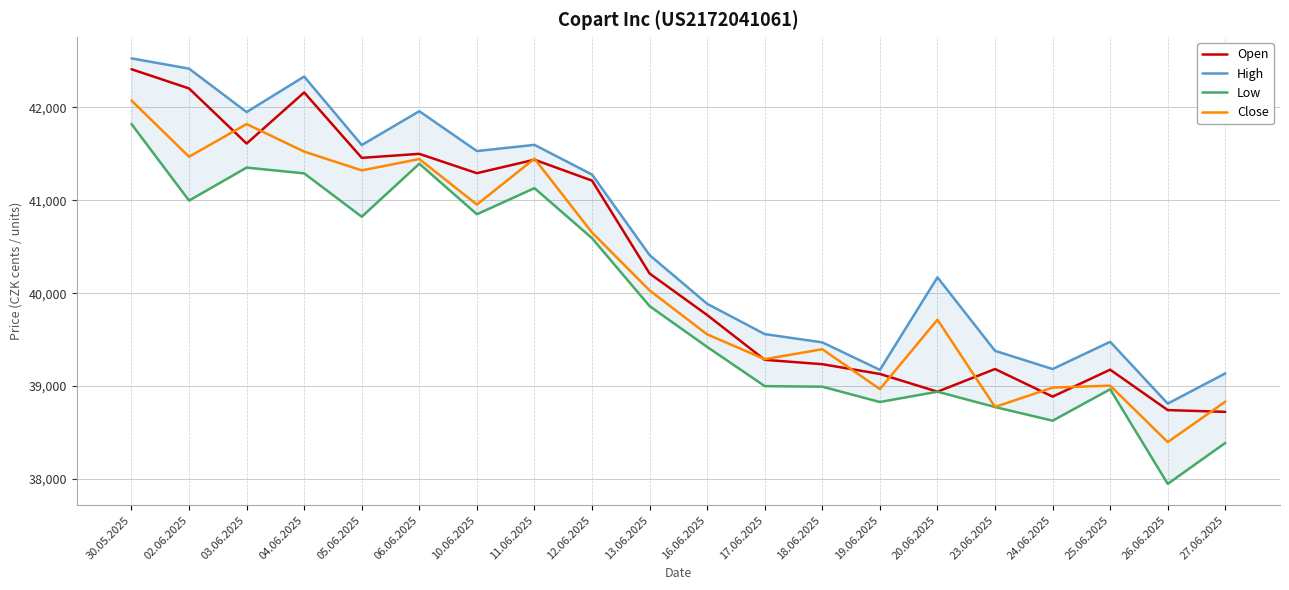

True or false: Low and High intersect in this chart.

False